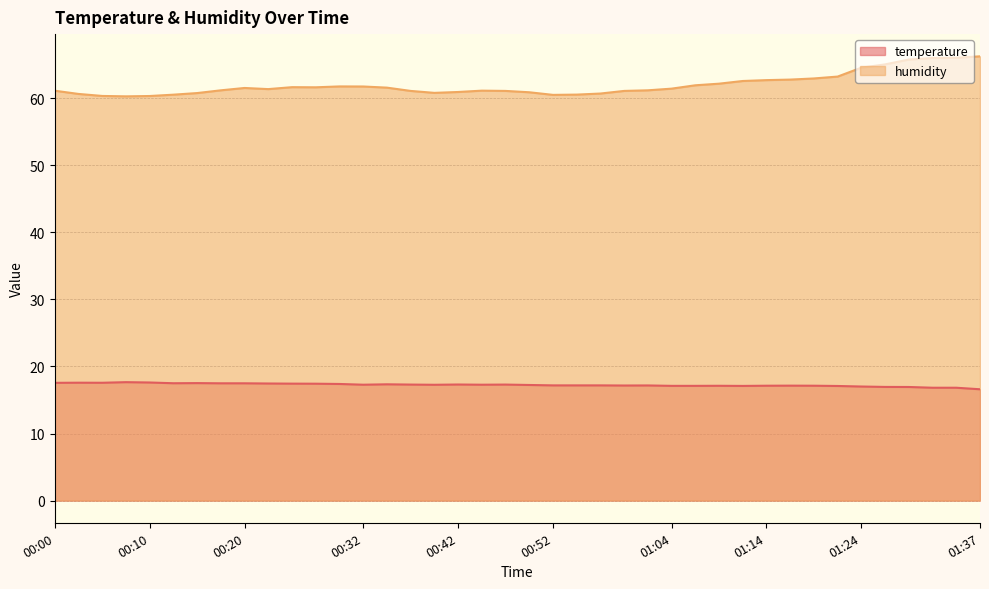

At which category is the sum across all series the highest?

01:34